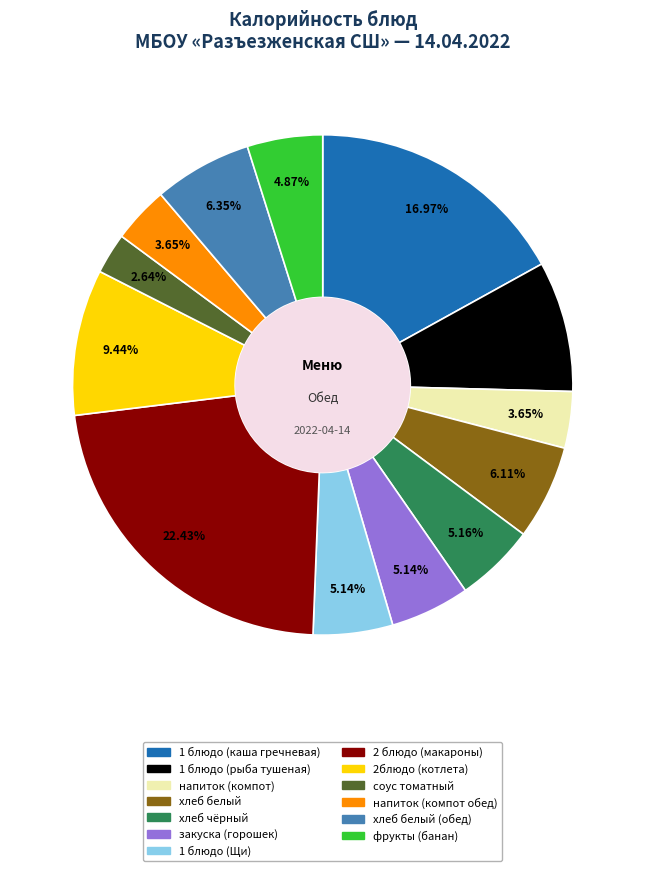

Count the number of slices in the pie.

13